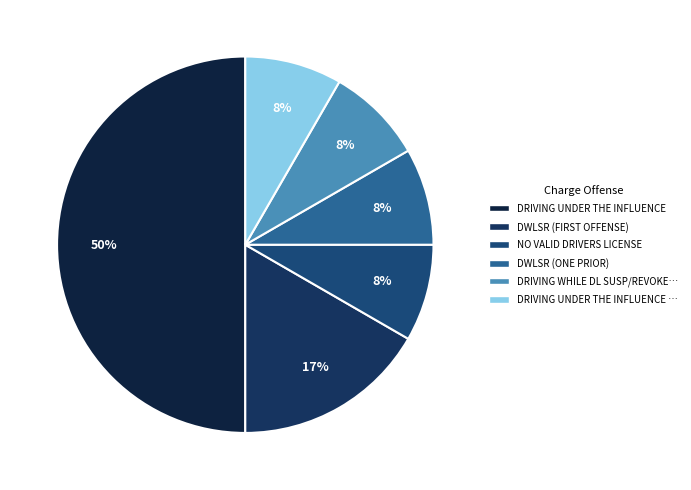

How many slices are in this pie chart?

6